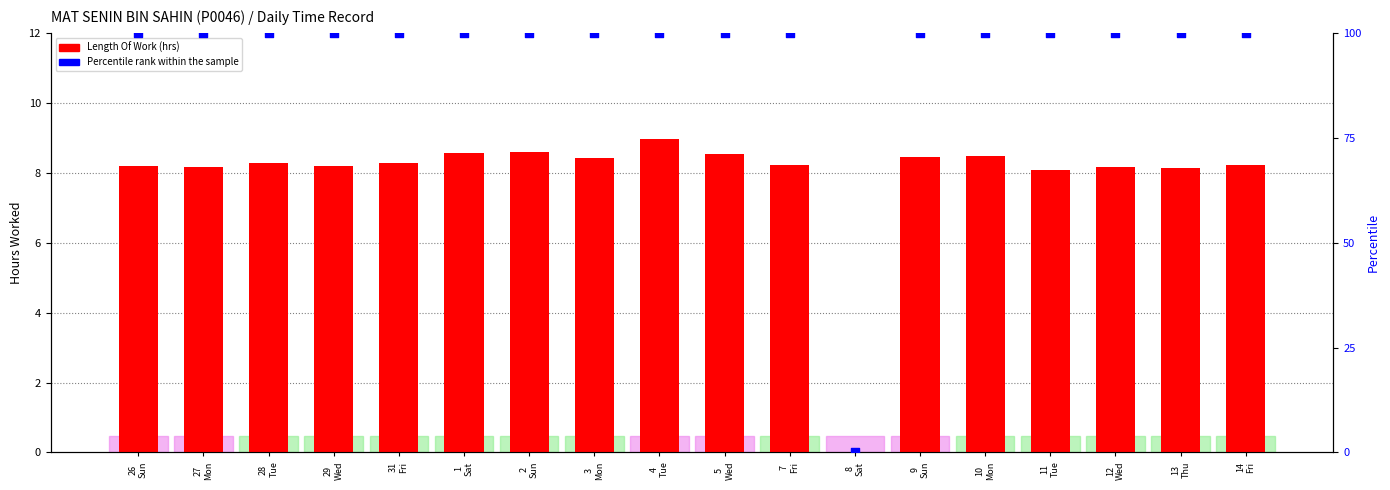

At how many categories does at least one series exceed 72?

17